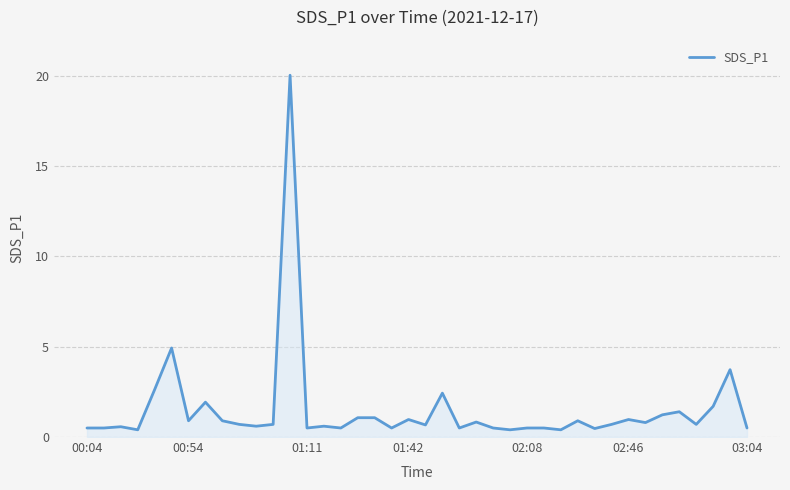

What is the maximum value shown in the chart?

20.0